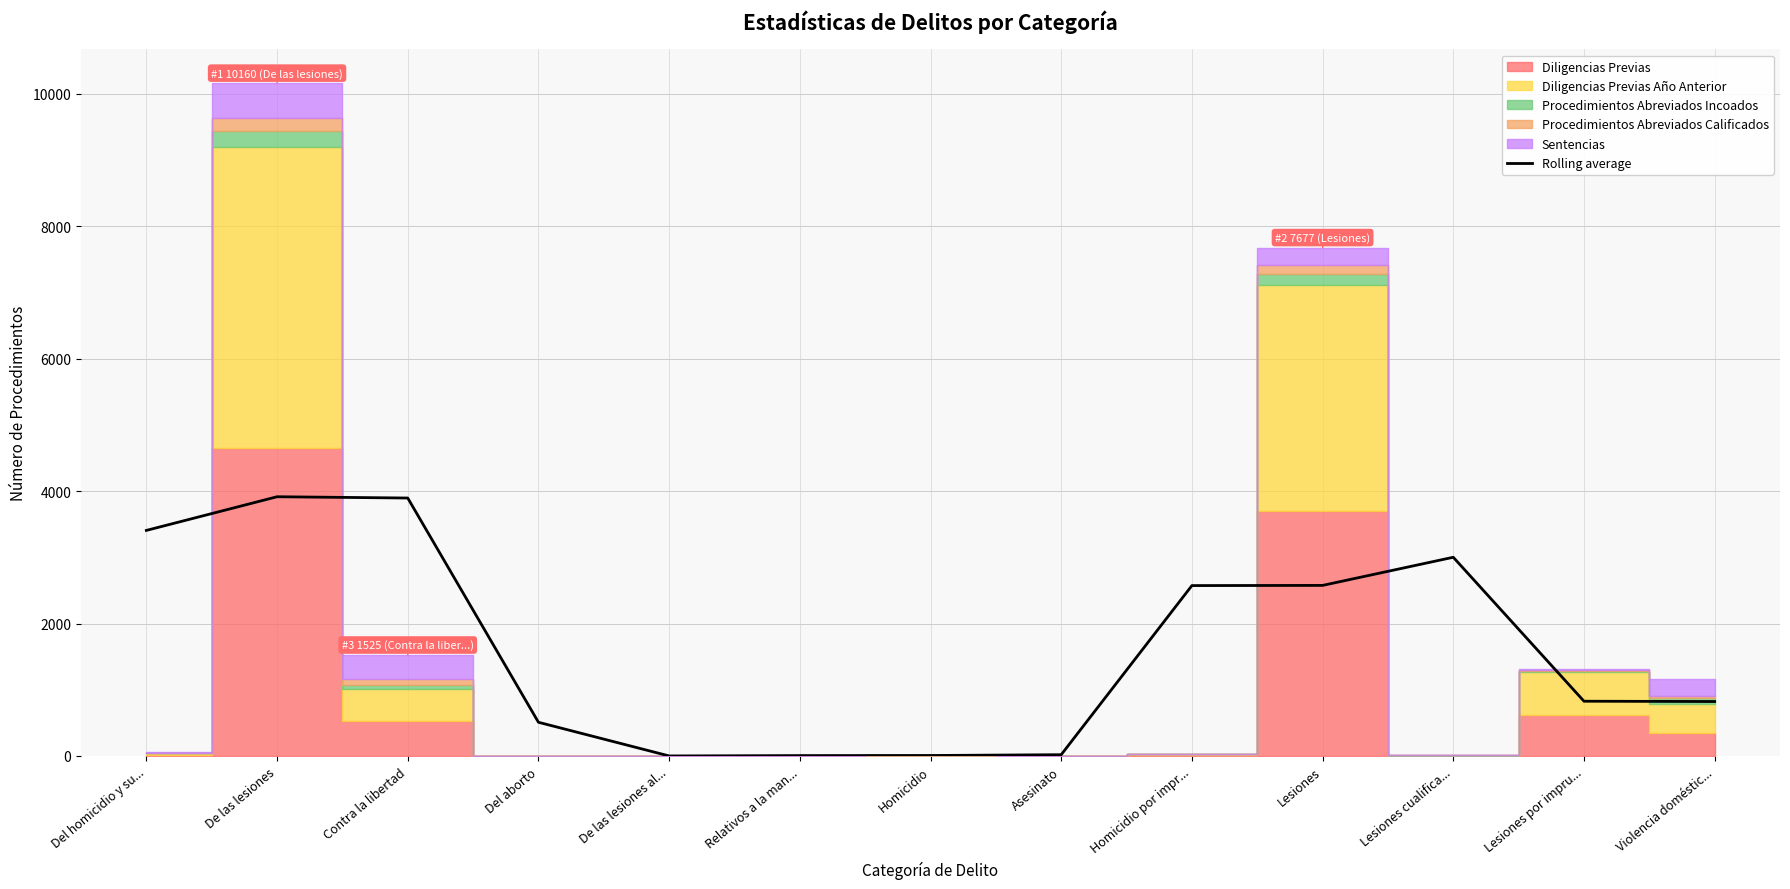

What is the highest value of the Rolling average series?

3914.3